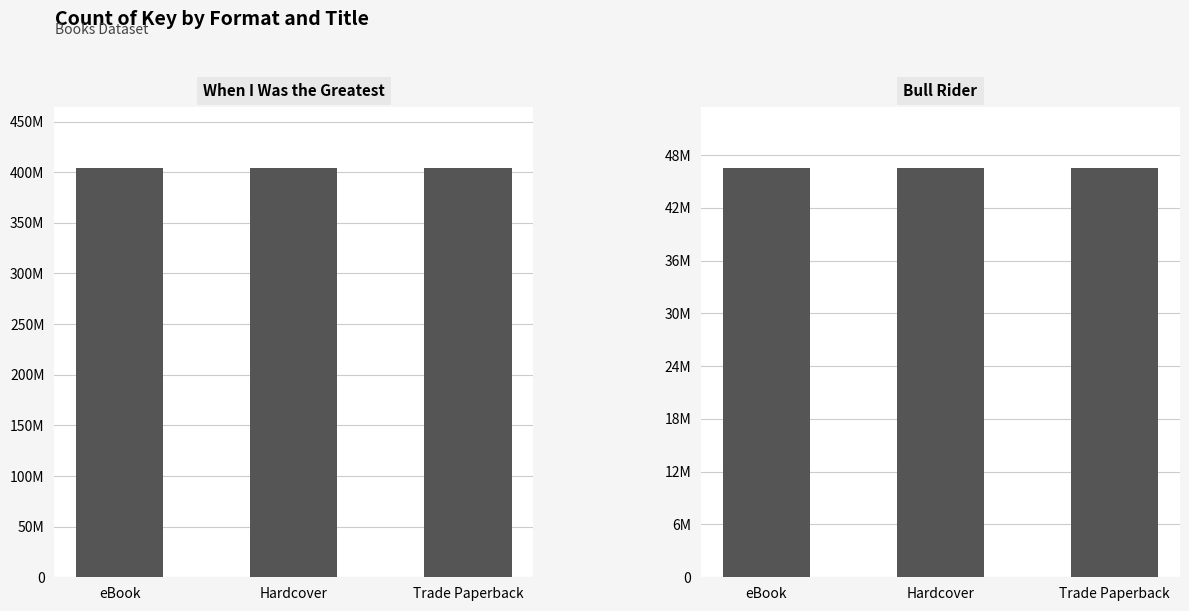

Which series has the largest total across all categories?

When I Was the Greatest